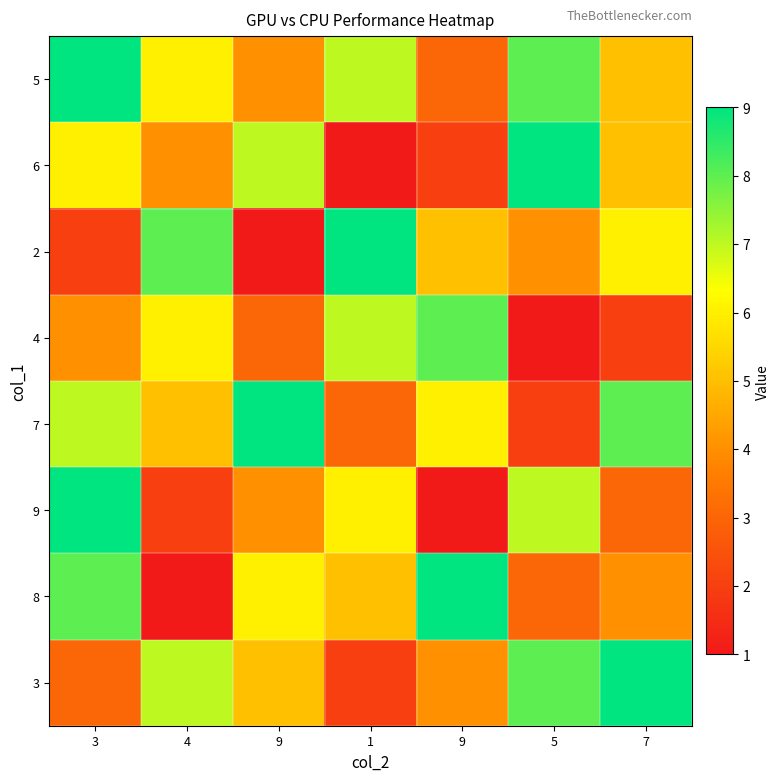

What is the smallest value displayed?

1